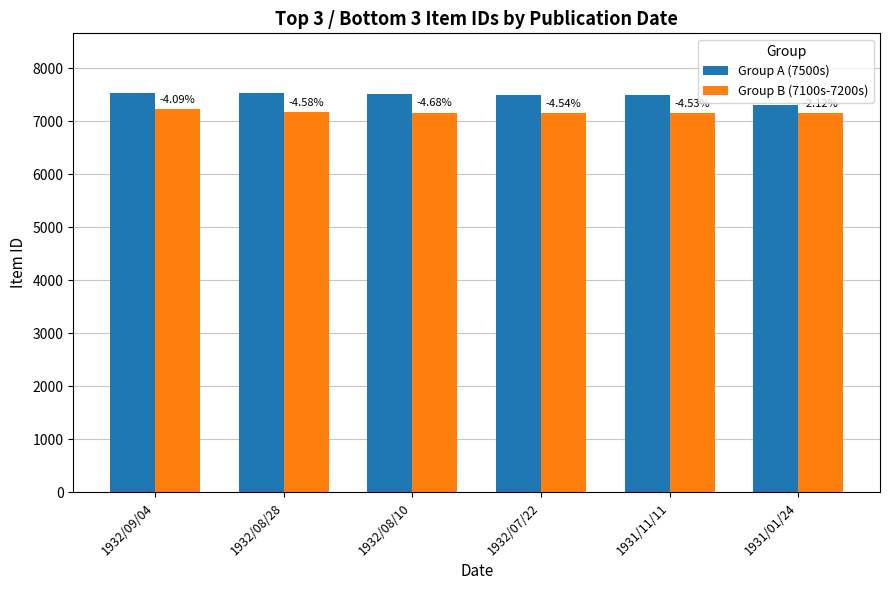

Does the chart contain any negative values?

No